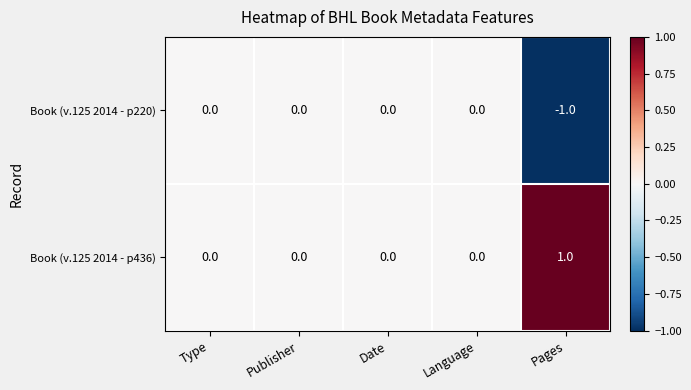

How many values in Book (v.125 2014 - p220) are below zero?

1